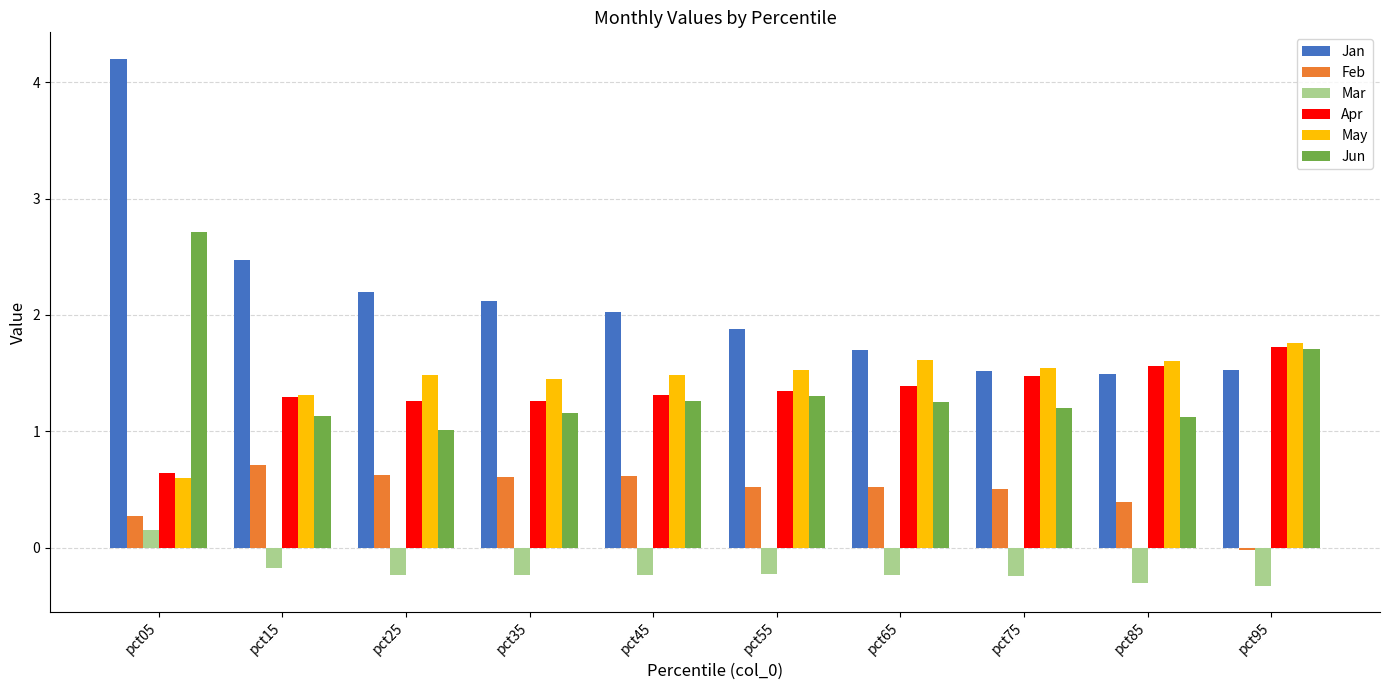

What is the sum of the May values at pct15 and pct65?

2.9